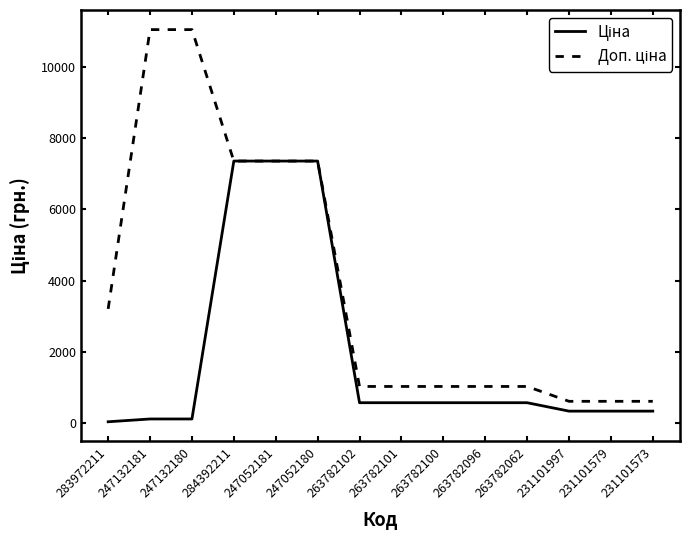

What is the spread (max minus min) of values at 263782102?

456.9